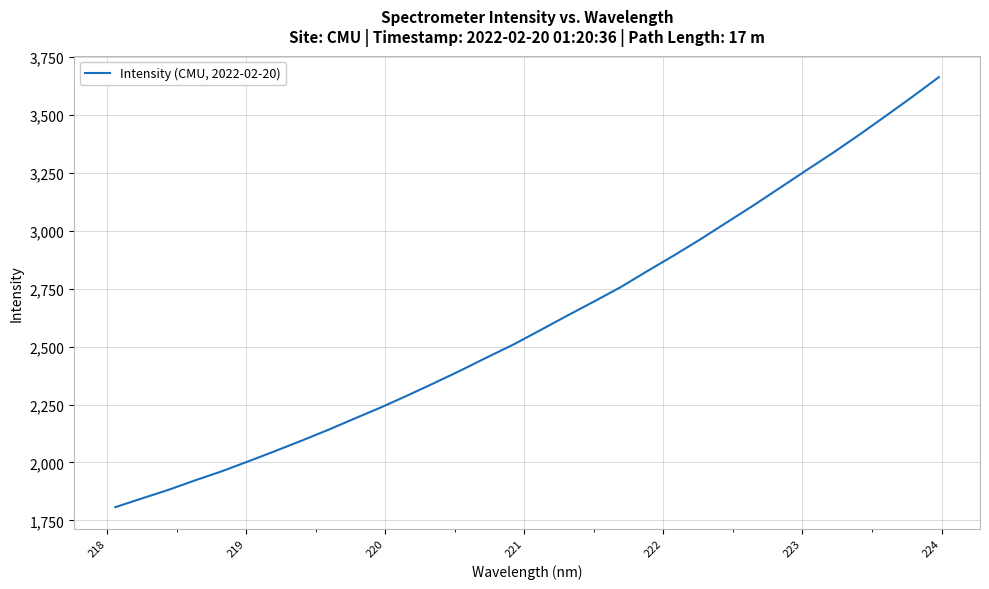

What is the difference between the maximum and minimum values?

1856.4